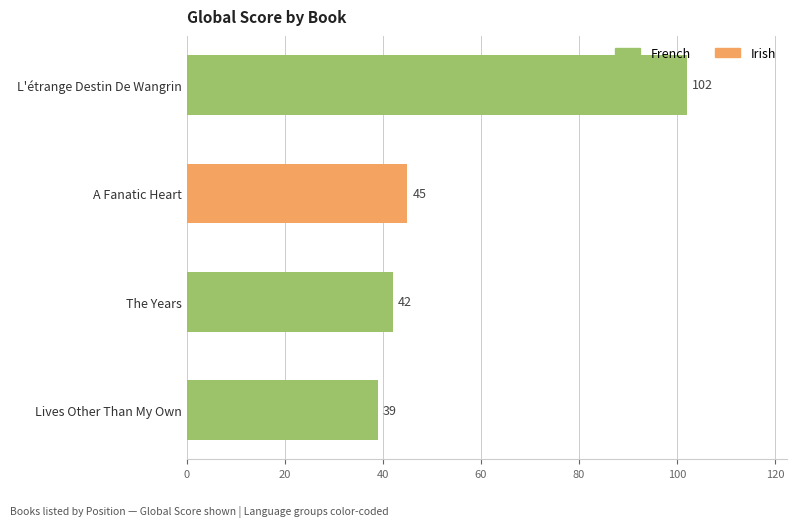

What is the difference between the maximum and minimum values?

63